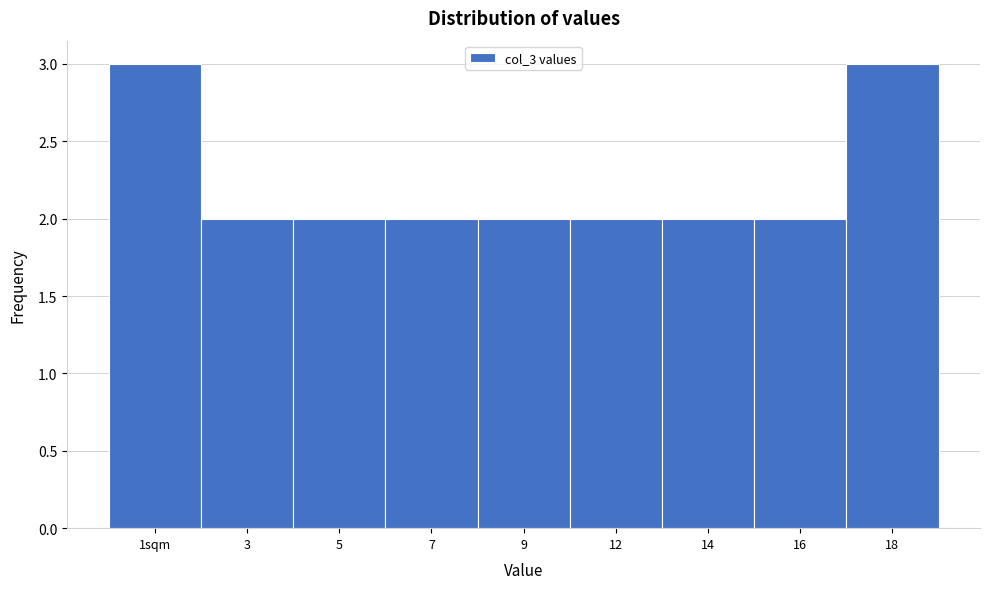

Reading left to right, transcribe all the data shown in this chart.

3	2	2	2	2	2	2	2	3